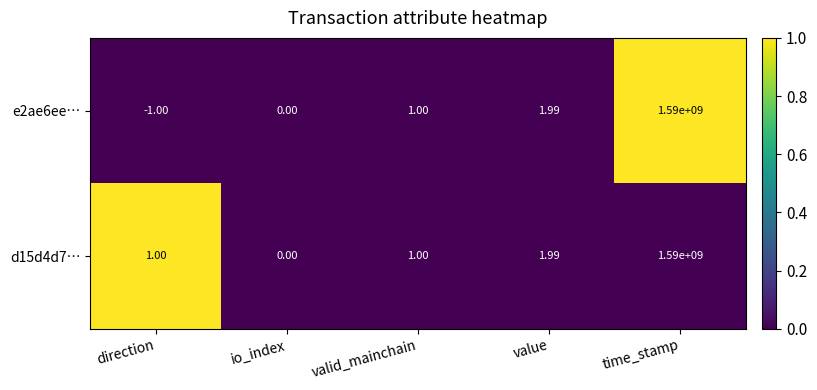

At which category is the sum across all series the highest?

time_stamp